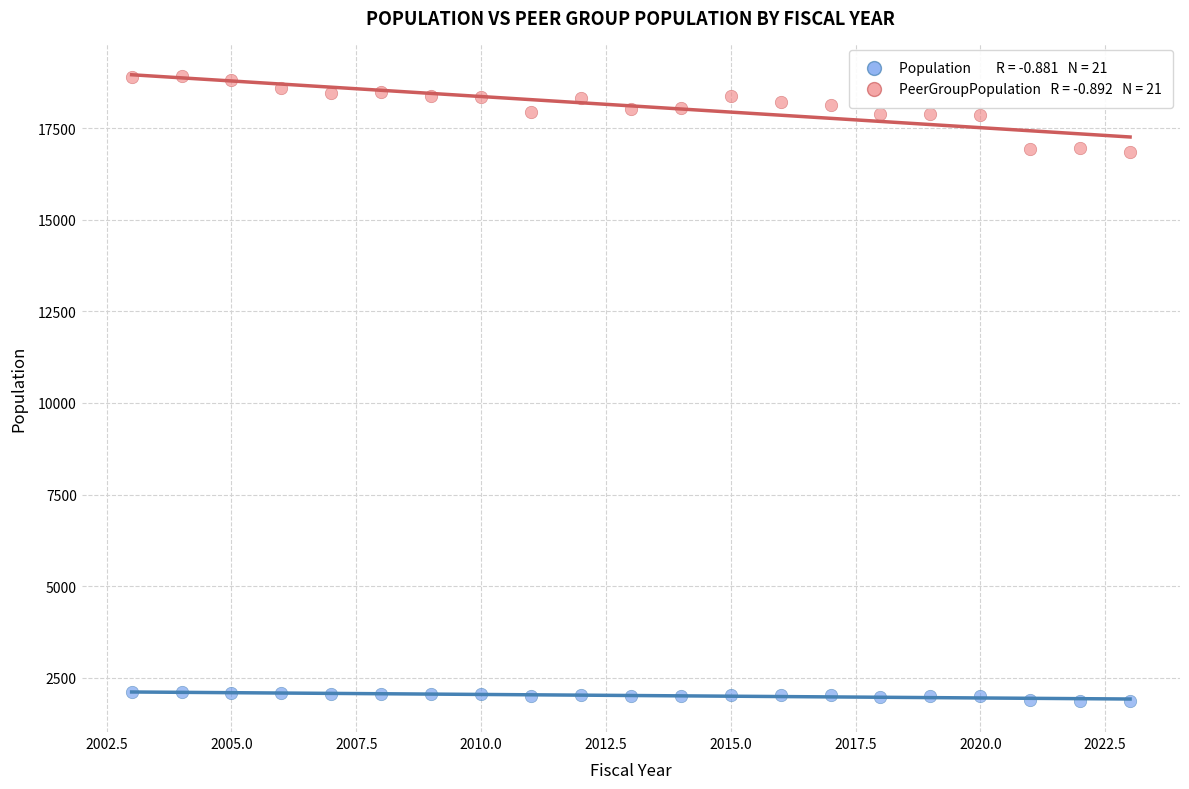

Across all data points, what is the range of X values (max minus min)?

20